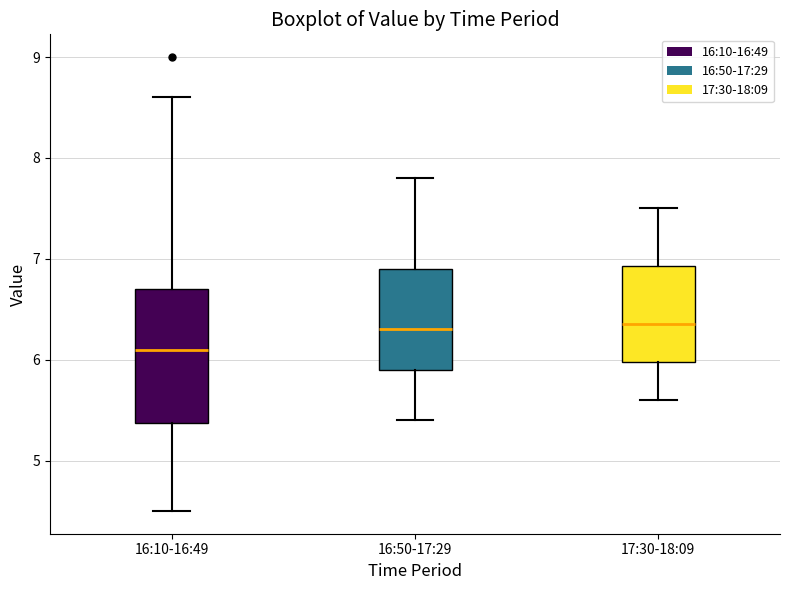

Reading left to right, read every box against the y-axis: the position of its median line, the range the box covers, and the ends of its whiskers. The values are not printed on the chart, so give them approximately, as read against the axis.

16:10-16:49: median 6.1, box 5.4 to 6.7, whiskers 4.5 to 8.6
16:50-17:29: median 6.3, box 5.9 to 6.9, whiskers 5.4 to 7.8
17:30-18:09: median 6.4, box 6.0 to 6.9, whiskers 5.6 to 7.5